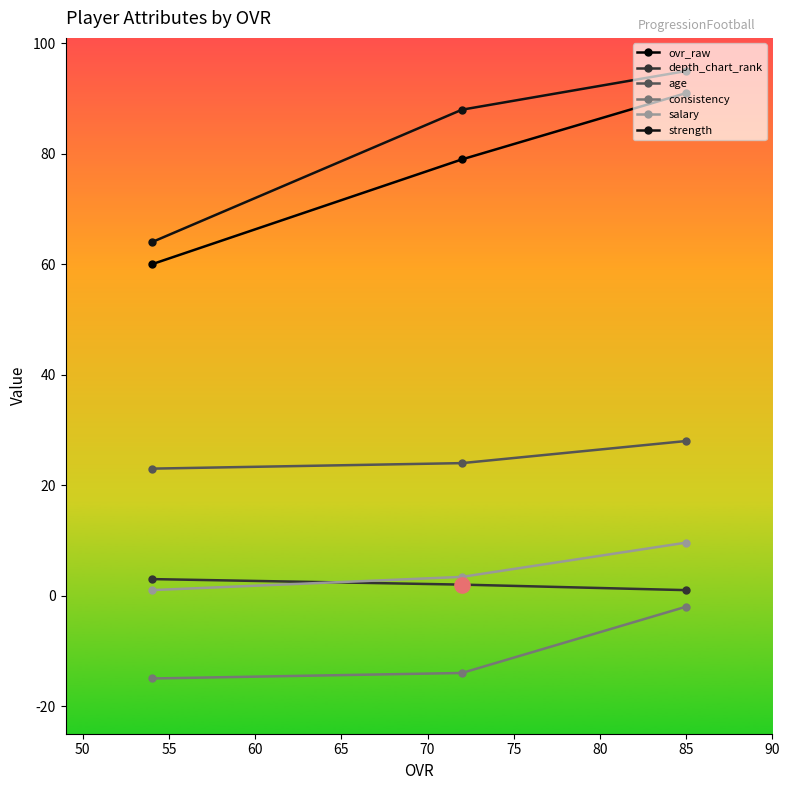

At how many categories does at least one series exceed 51?

3